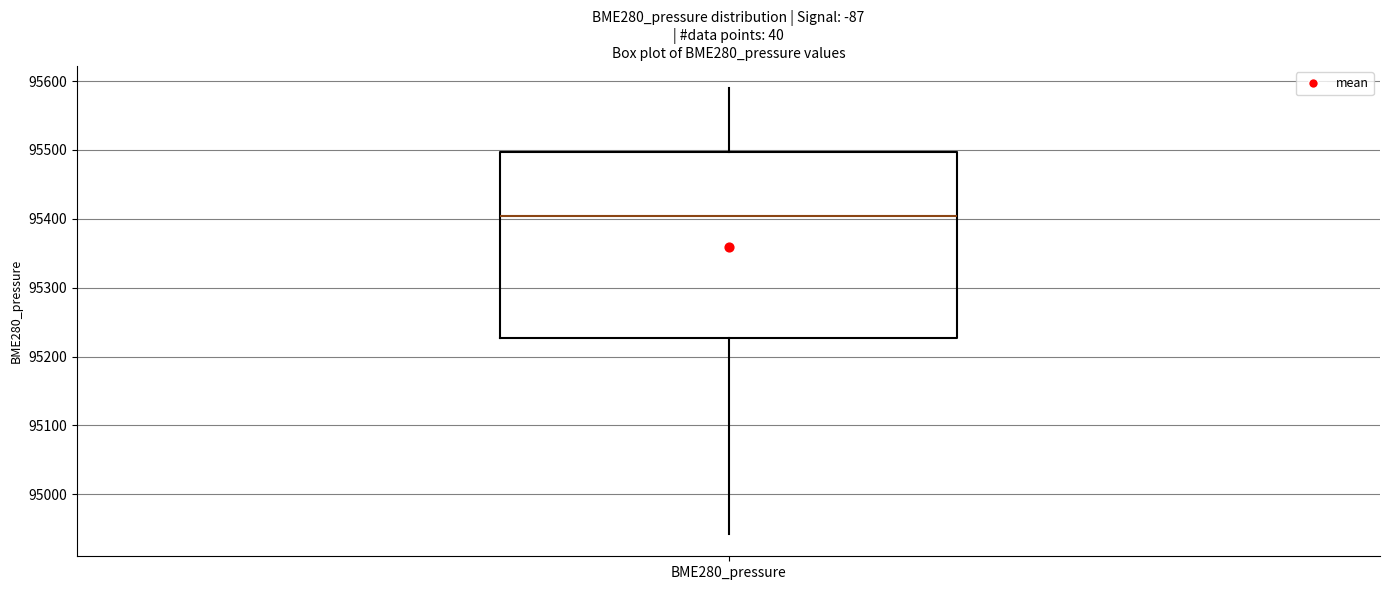

Where is the lower edge of the box for BME280_pressure on the y-axis? The values are not printed on the chart, so give them approximately, as read against the axis.

95230